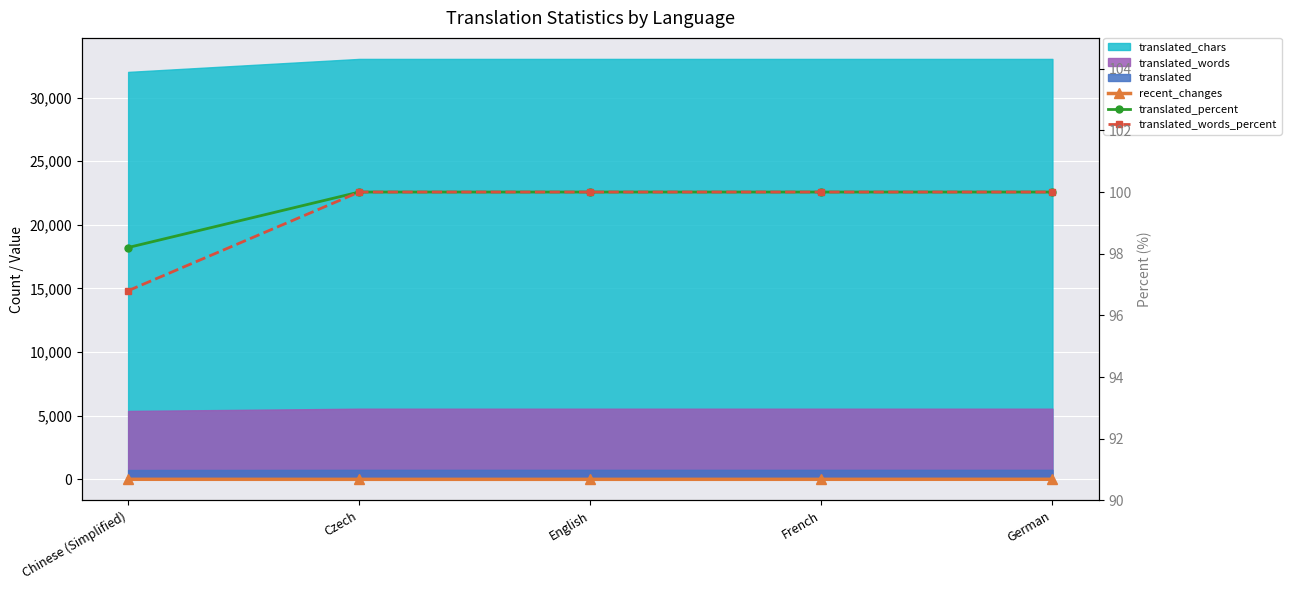

Count the number of categories in the chart.

5